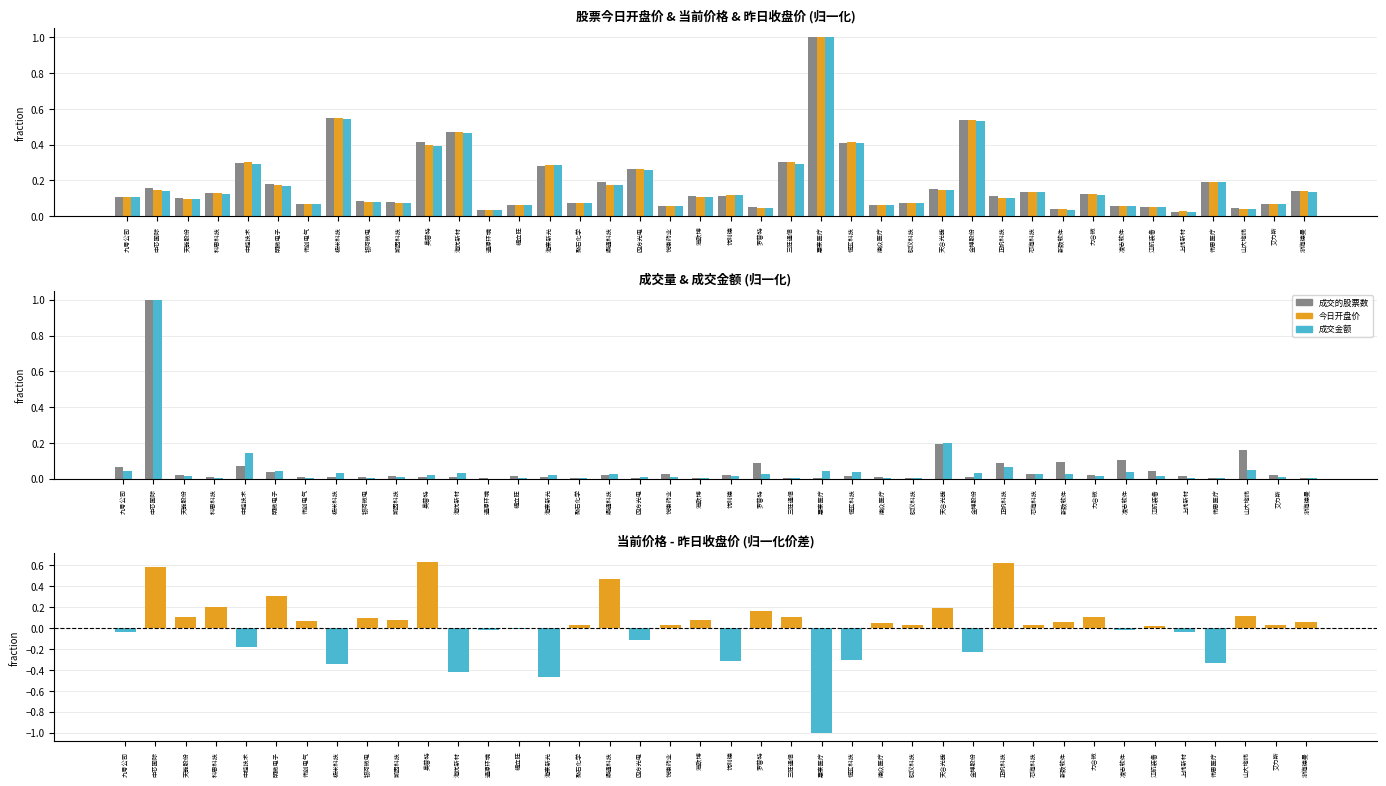

Reading left to right, what are all the values shown in this chart?

当前价格: 0.1	0.2	0.1	0.1	0.3	0.2	0.1	0.5	0.1	0.1	0.4	0.5	0.0	0.1	0.3	0.1	0.2	0.3	0.1	0.1	0.1	0.1	0.3	1.0	0.4	0.1	0.1	0.2	0.5	0.1	0.1	0.0	0.1	0.1	0.1	0.0	0.2	0.0	0.1	0.1
今日开盘价: 0.1	0.1	0.1	0.1	0.3	0.2	0.1	0.5	0.1	0.1	0.4	0.5	0.0	0.1	0.3	0.1	0.2	0.3	0.1	0.1	0.1	0.0	0.3	1.0	0.4	0.1	0.1	0.1	0.5	0.1	0.1	0.0	0.1	0.1	0.1	0.0	0.2	0.0	0.1	0.1
昨日收盘价: 0.1	0.1	0.1	0.1	0.3	0.2	0.1	0.5	0.1	0.1	0.4	0.5	0.0	0.1	0.3	0.1	0.2	0.3	0.1	0.1	0.1	0.0	0.3	1.0	0.4	0.1	0.1	0.1	0.5	0.1	0.1	0.0	0.1	0.1	0.1	0.0	0.2	0.0	0.1	0.1
成交的股票数: 0.1	1.0	0.0	0.0	0.1	0.0	0.0	0.0	0.0	0.0	0.0	0.0	0.0	0.0	0.0	0.0	0.0	0.0	0.0	0.0	0.0	0.1	0.0	0.0	0.0	0.0	0.0	0.2	0.0	0.1	0.0	0.1	0.0	0.1	0.0	0.0	0.0	0.2	0.0	0.0
成交金额: 0.0	1.0	0.0	0.0	0.1	0.0	0.0	0.0	0.0	0.0	0.0	0.0	0.0	0.0	0.0	0.0	0.0	0.0	0.0	0.0	0.0	0.0	0.0	0.0	0.0	0.0	0.0	0.2	0.0	0.1	0.0	0.0	0.0	0.0	0.0	0.0	0.0	0.0	0.0	0.0
价差(当前-昨收): -0.0	0.6	0.1	0.2	-0.2	0.3	0.1	-0.3	0.1	0.1	0.6	-0.4	-0.0	-0.0	-0.5	0.0	0.5	-0.1	0.0	0.1	-0.3	0.2	0.1	-1.0	-0.3	0.1	0.0	0.2	-0.2	0.6	0.0	0.1	0.1	-0.0	0.0	-0.0	-0.3	0.1	0.0	0.1